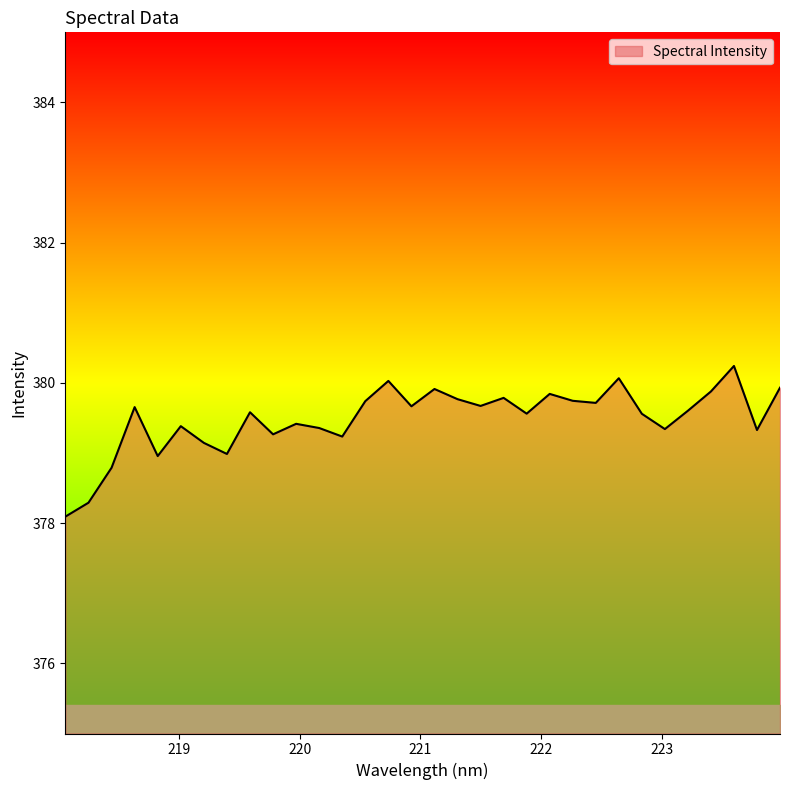

What is the maximum value shown in the chart?

380.2